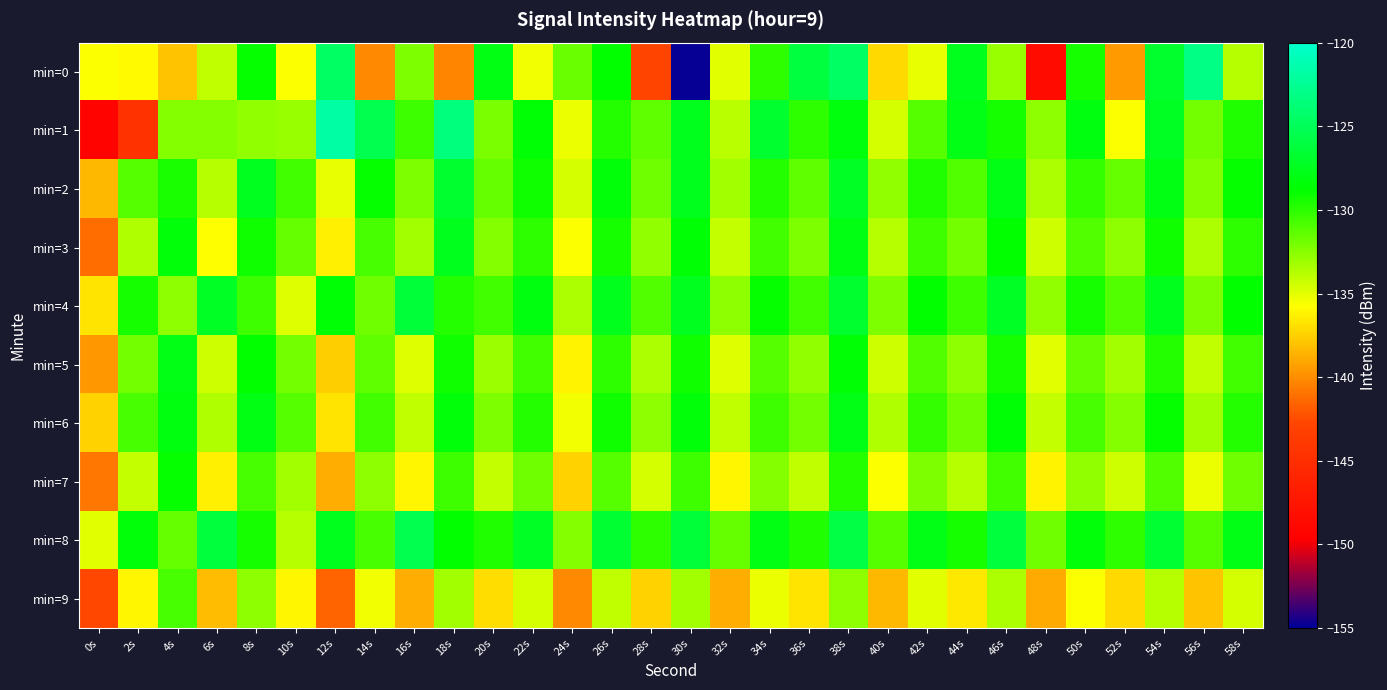

Between 38s and 54s, which series saw the biggest shift?

min=0